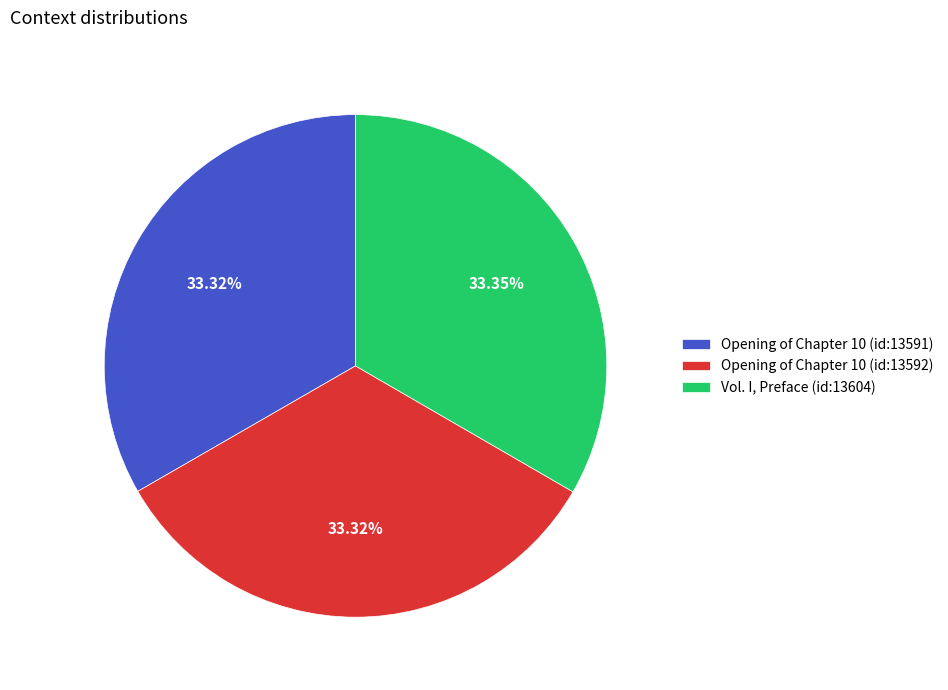

Is there a majority slice in this chart?

No